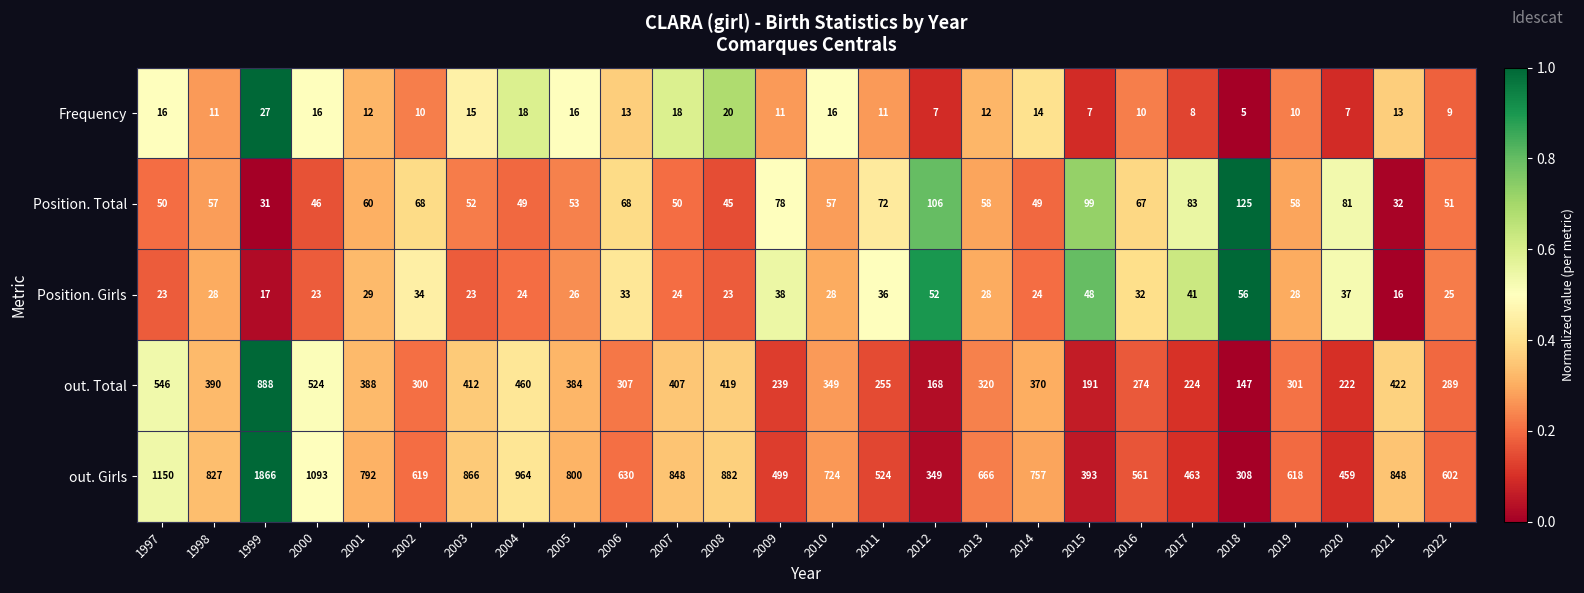

List the series in order of their peak value, lowest first.

Frequency, Position. Girls, Position. Total, out. Total, out. Girls